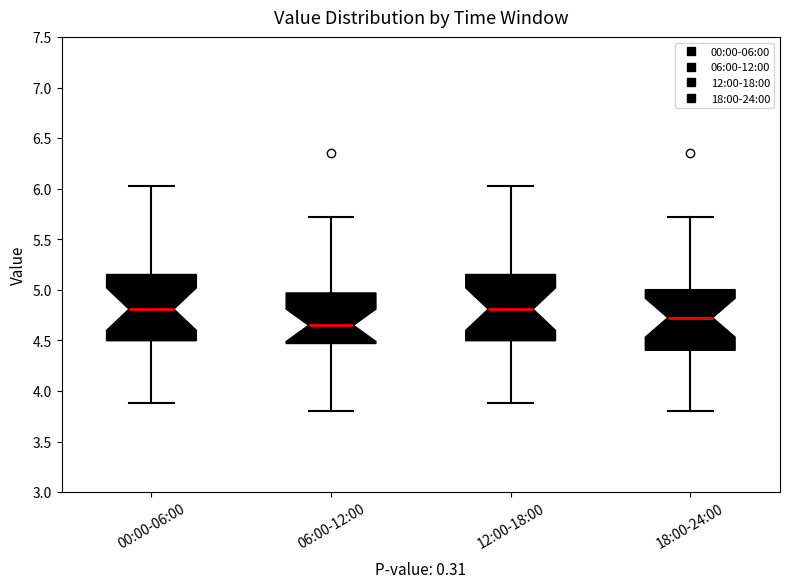

Which box's median line is the lowest?

06:00-12:00